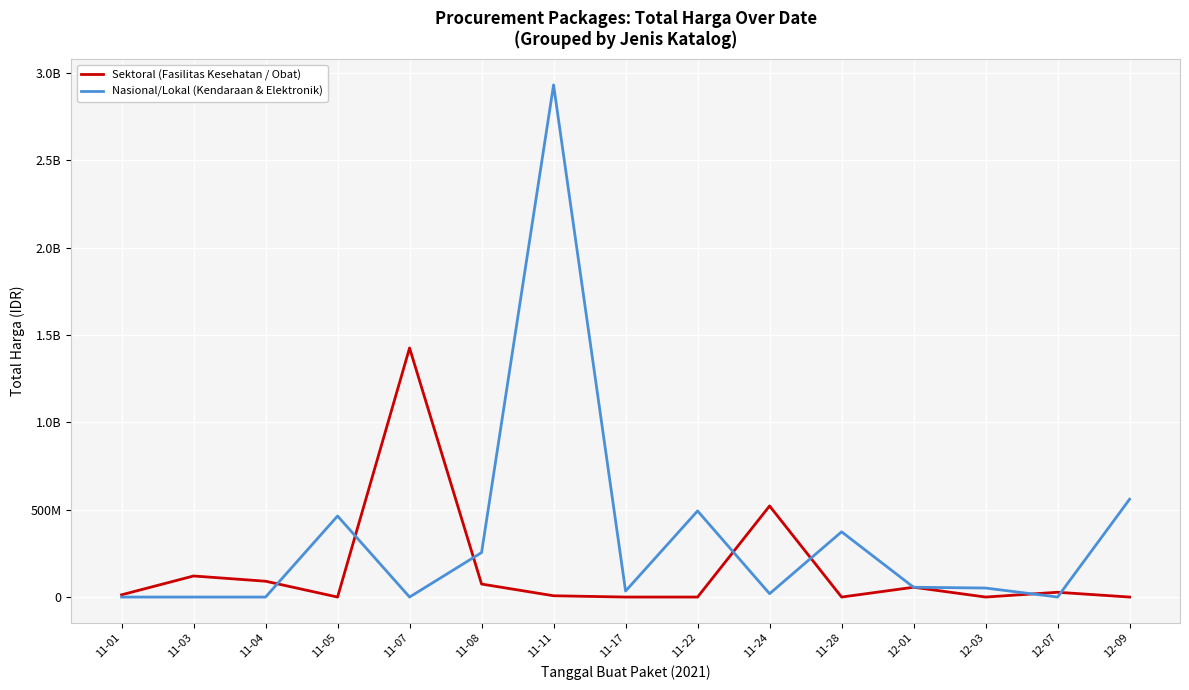

Does the chart display data point markers on the line(s)?

No